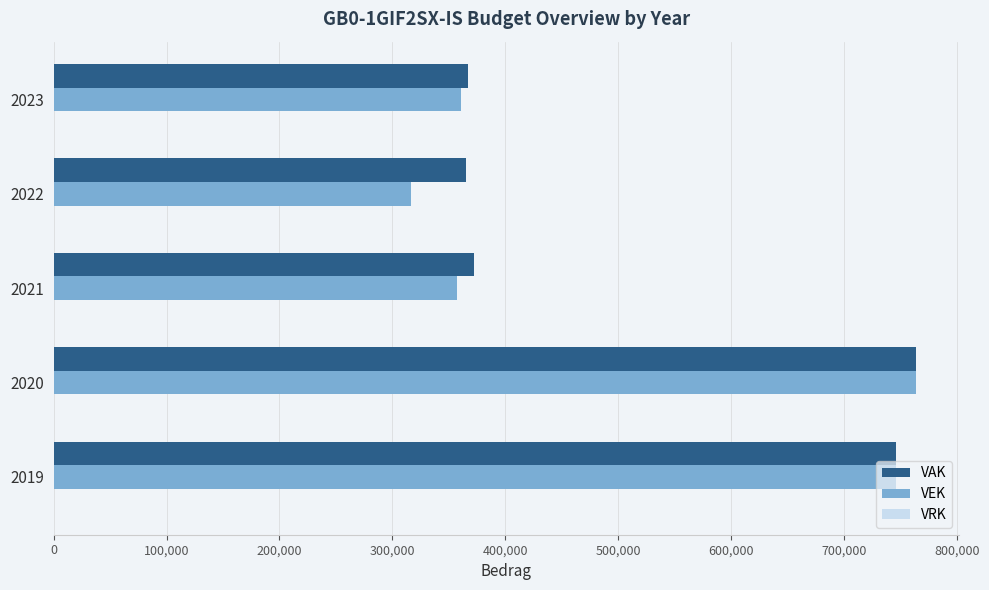

What is the total value across all series at 2023?

727473